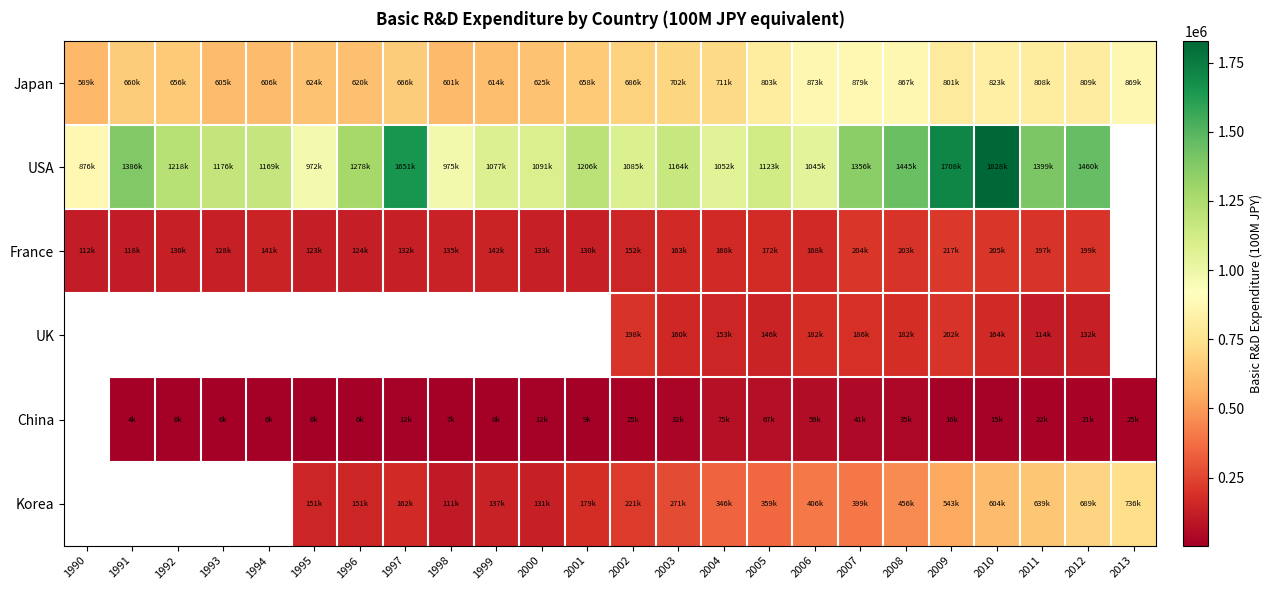

What is the difference between the USA values at 2010 and 1990?

951872.0